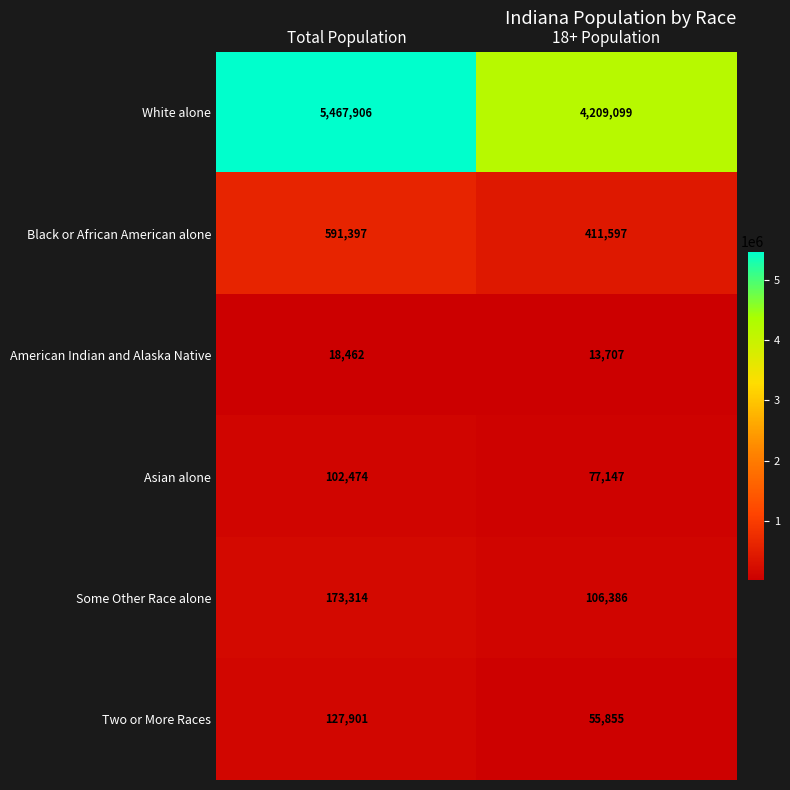

Reading left to right, list all the values displayed in this chart.

White alone: 5467906	4209099
Black or African American alone: 591397	411597
American Indian and Alaska Native: 18462	13707
Asian alone: 102474	77147
Some Other Race alone: 173314	106386
Two or More Races: 127901	55855